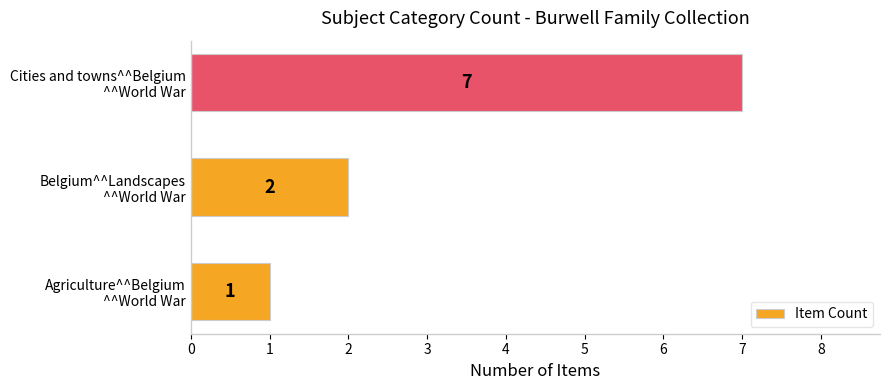

What is the maximum value shown in the chart?

7